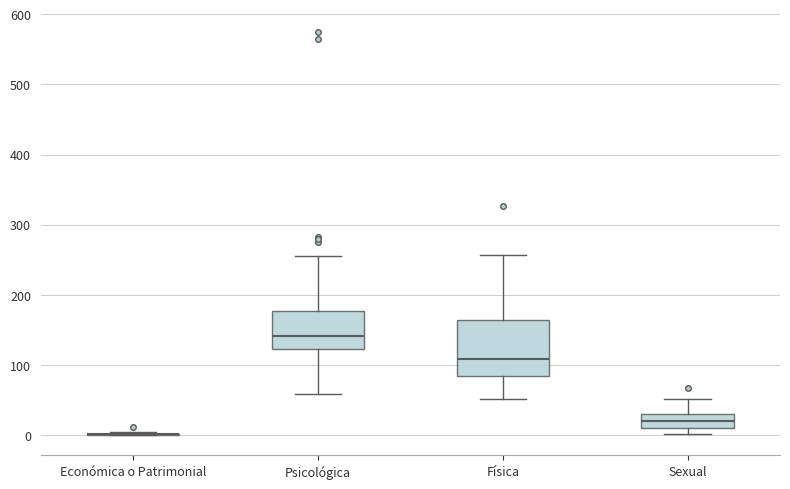

Comparing the boxes themselves (not the whiskers), which one is the tallest?

Física